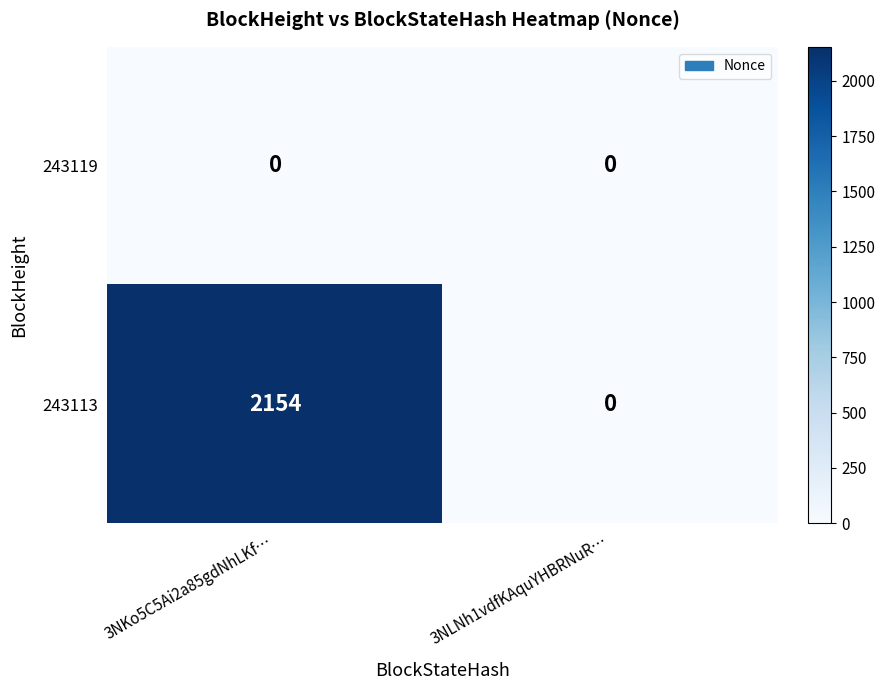

The value of 243119 at 3NLNh1vdfKAquYHBRNuR… is 0. True or false?

True